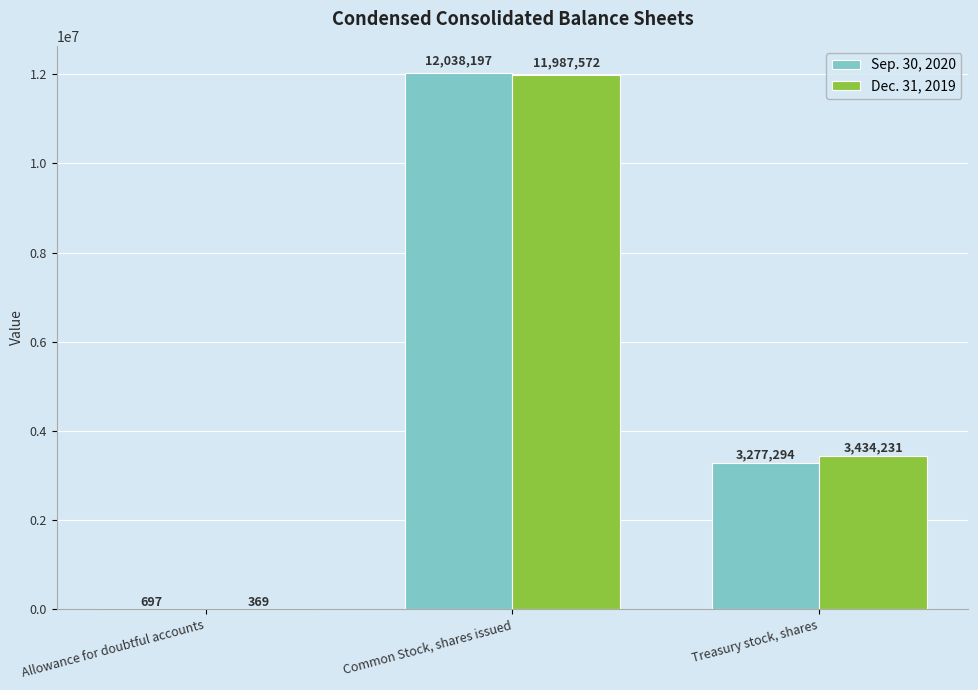

Count the number of data series in this chart.

2